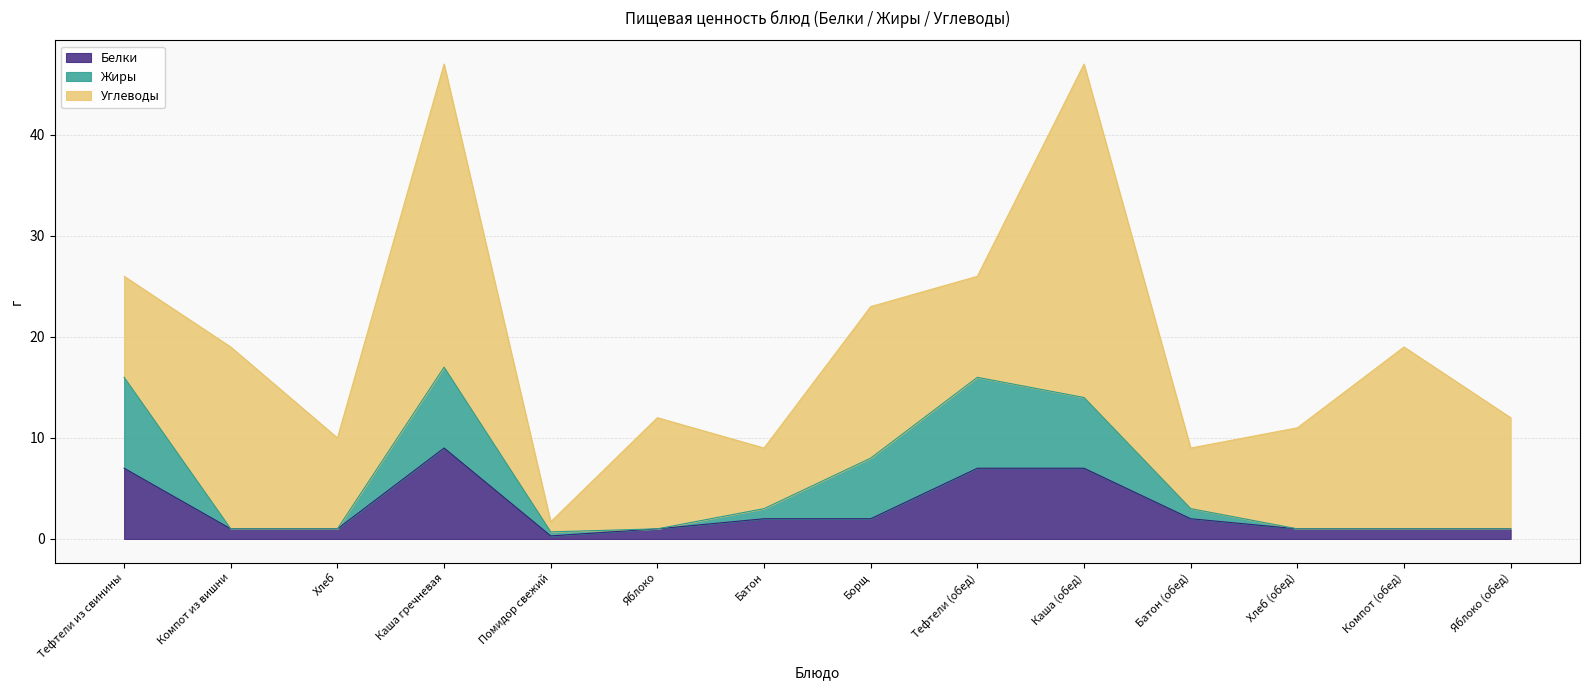

What is the label of the 13th point from the right?

Компот из вишни